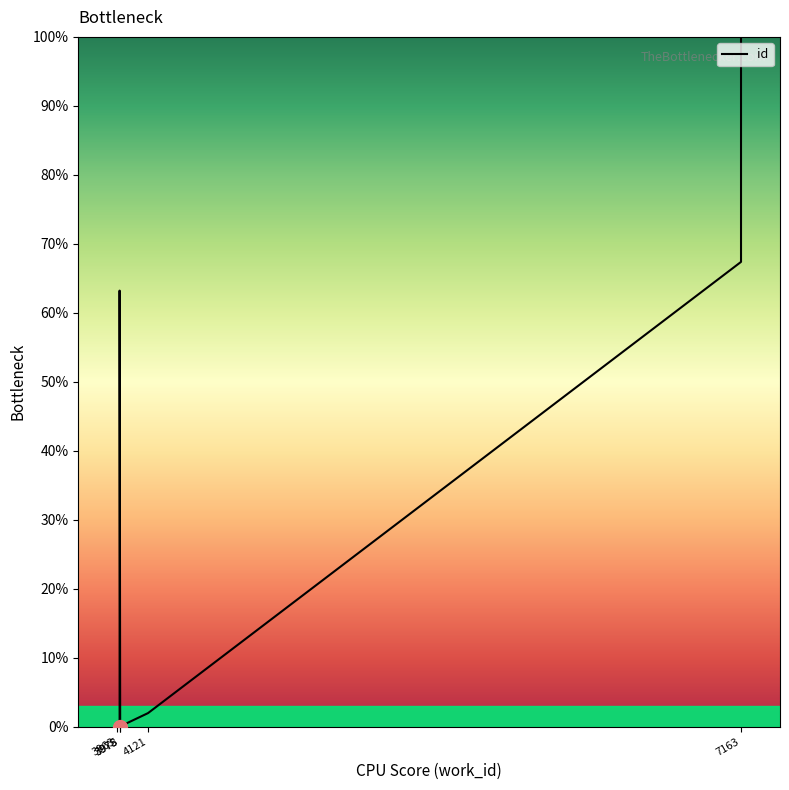

What is the sum of all values?

232.8